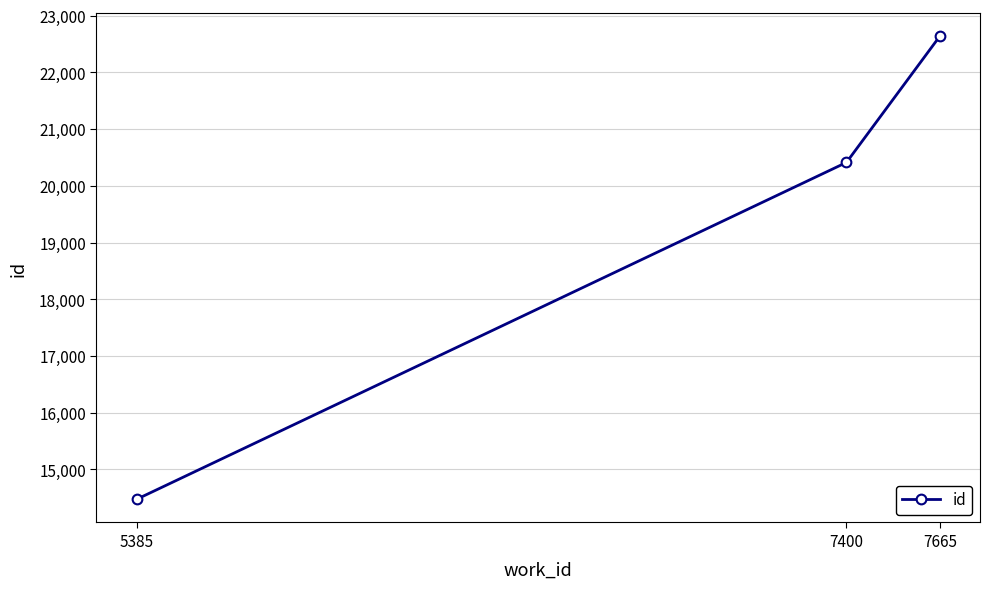

What is the sum of the values at 5385 and 7665?

37111